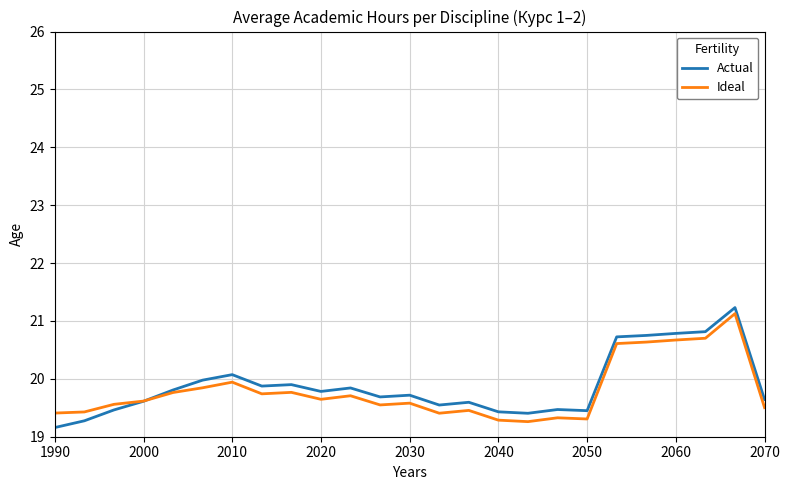

What is the highest value of the Actual series?

21.2